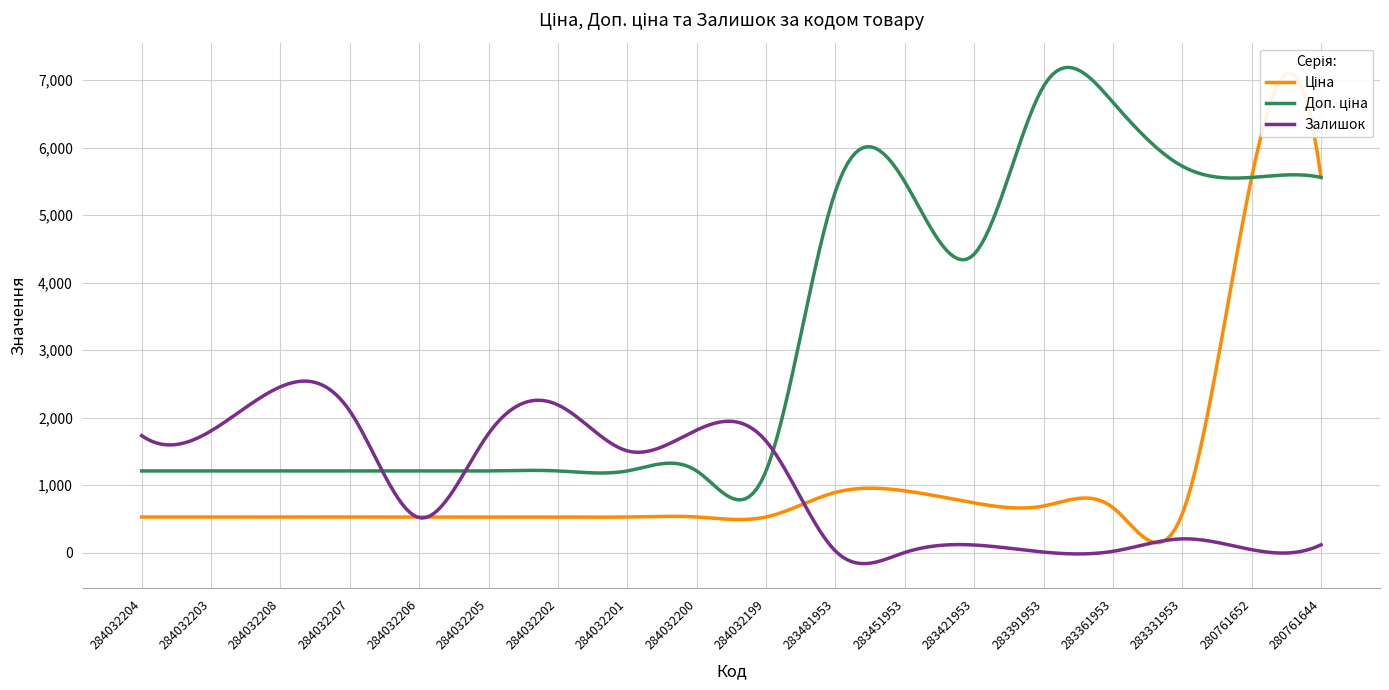

True or false: Залишок has more than 0 interior local peaks.

True